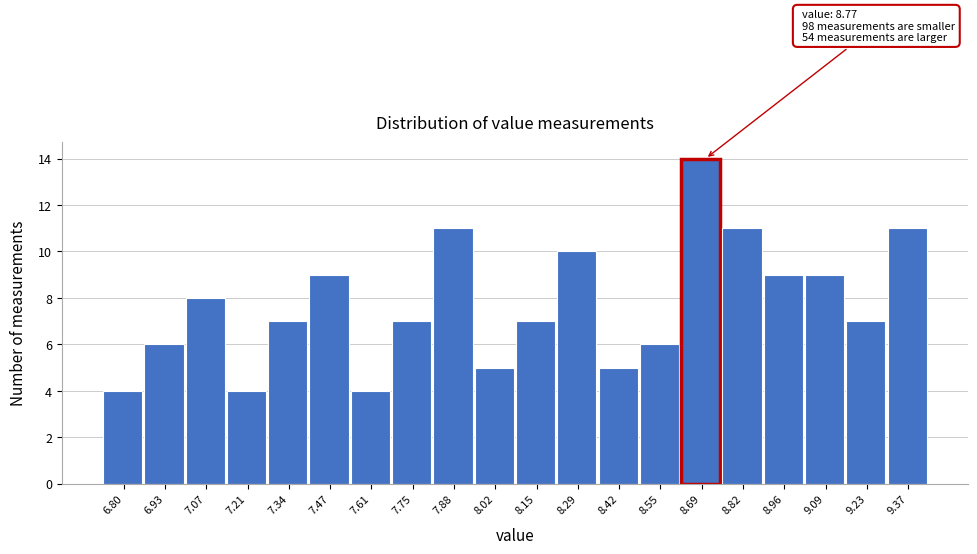

Reading left to right, transcribe all the data shown in this chart.

6.80=4	6.93=6	7.07=8	7.21=4	7.34=7	7.47=9	7.61=4	7.75=7	7.88=11	8.02=5	8.15=7	8.29=10	8.42=5	8.55=6	8.69=14	8.82=11	8.96=9	9.09=9	9.23=7	9.37=11